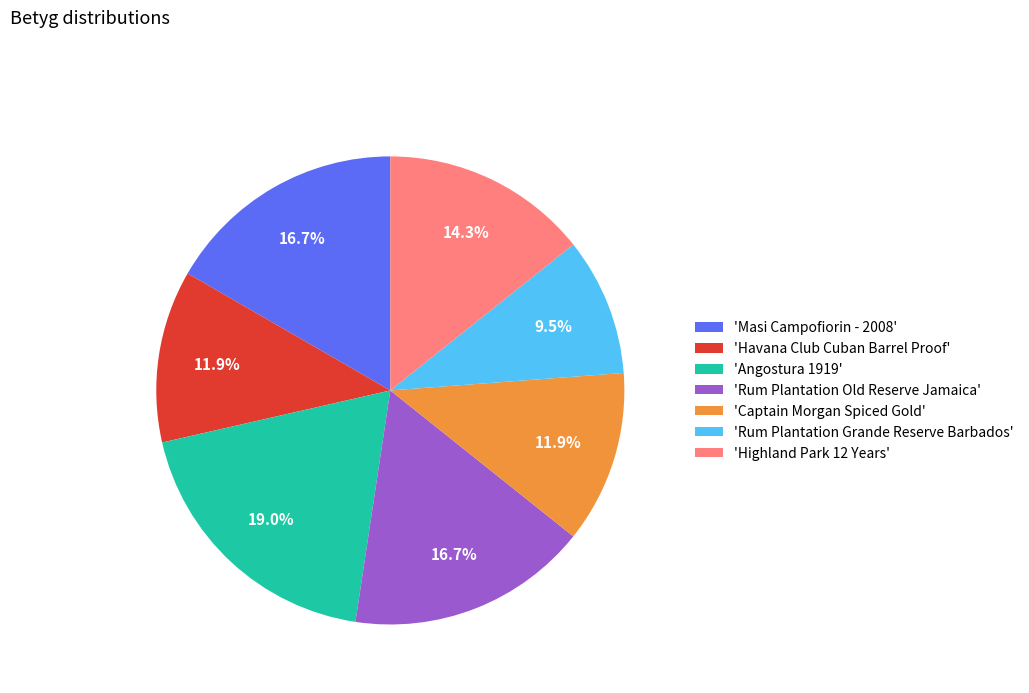

What percentage do 'Highland Park 12 Years' and 'Rum Plantation Grande Reserve Barbados' together represent?

23.8%